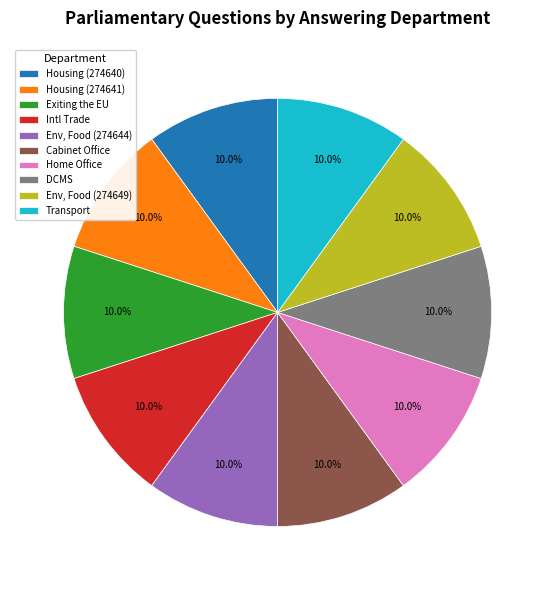

Combined, do Cabinet Office and Transport account for over 50%?

No